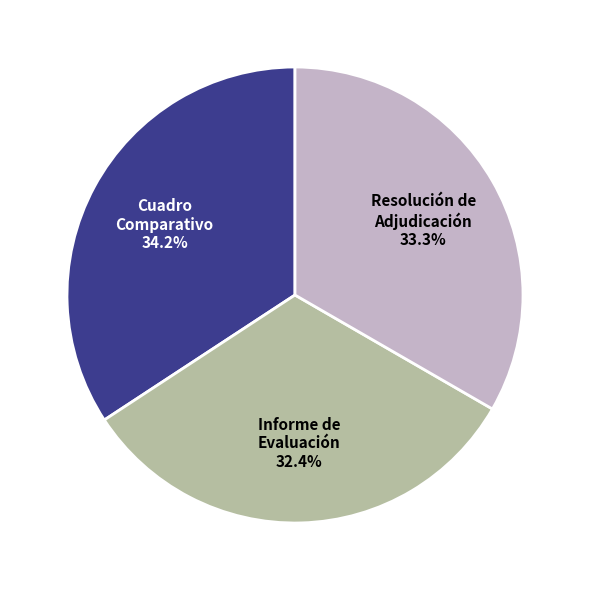

Does any single category account for the majority?

No